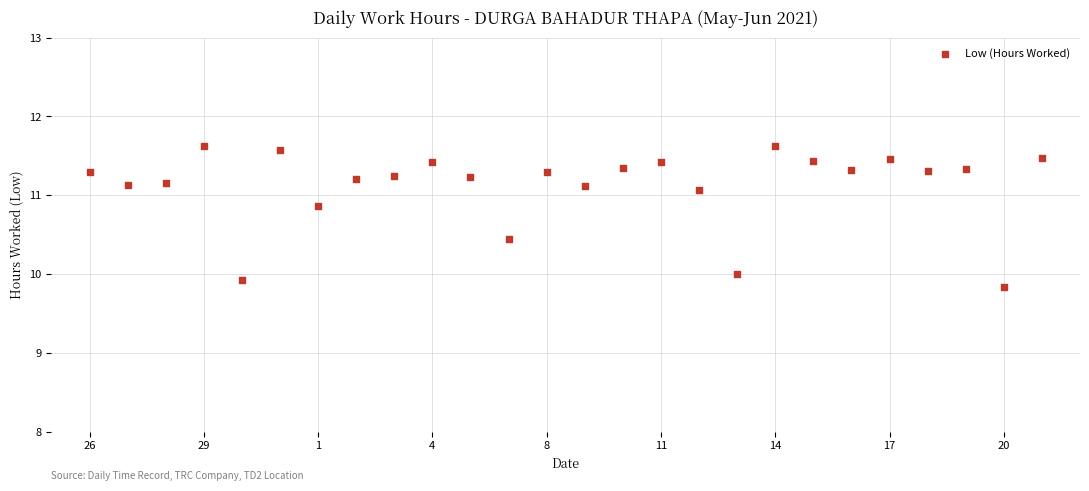

What is the range of Y values (max minus min)?

1.8